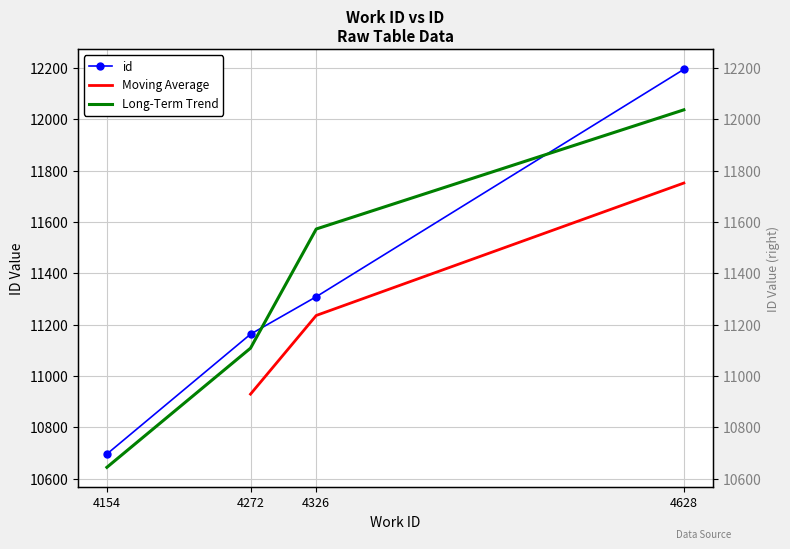

What value does the data have at 4154?

10696